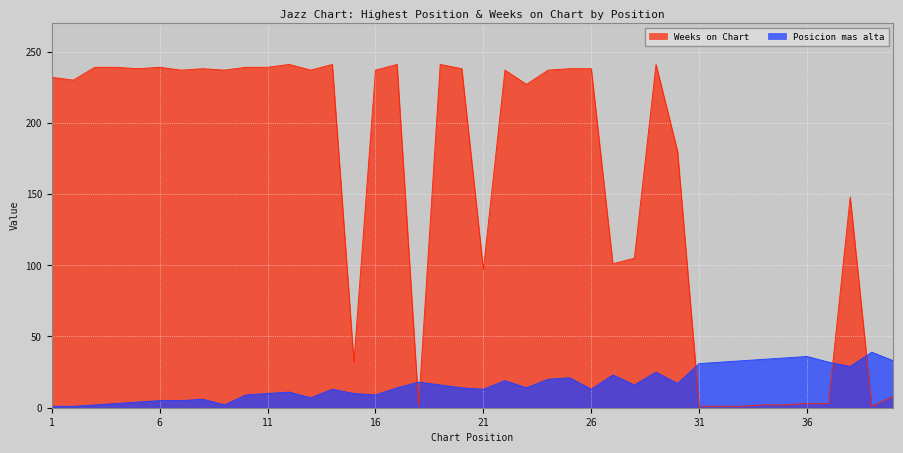

Is it true that Weeks on Chart equals 225 at 38?

False